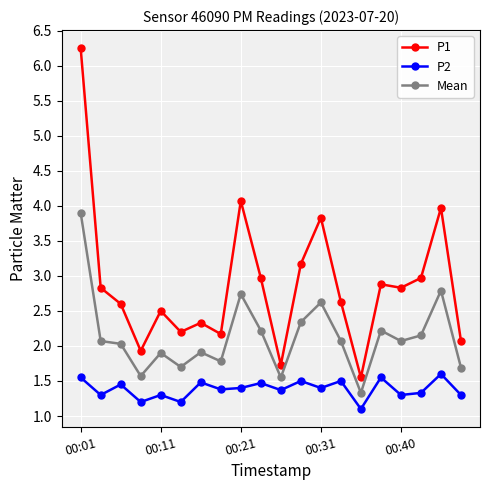

How many lines are shown in the chart?

3